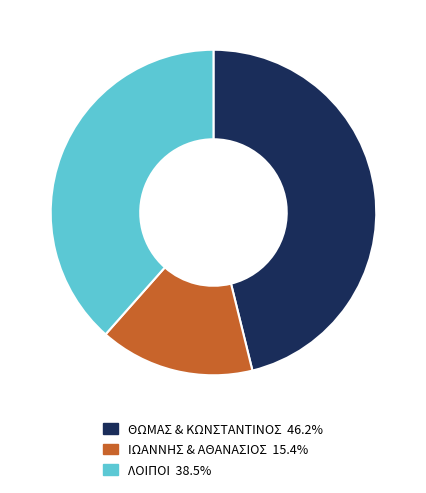

Is there a majority slice in this chart?

No